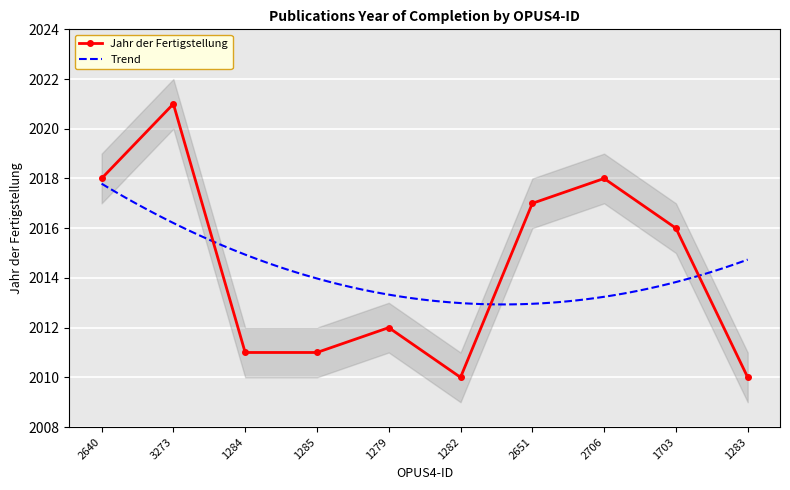

Where is the data nearest to the value 2015?

1703